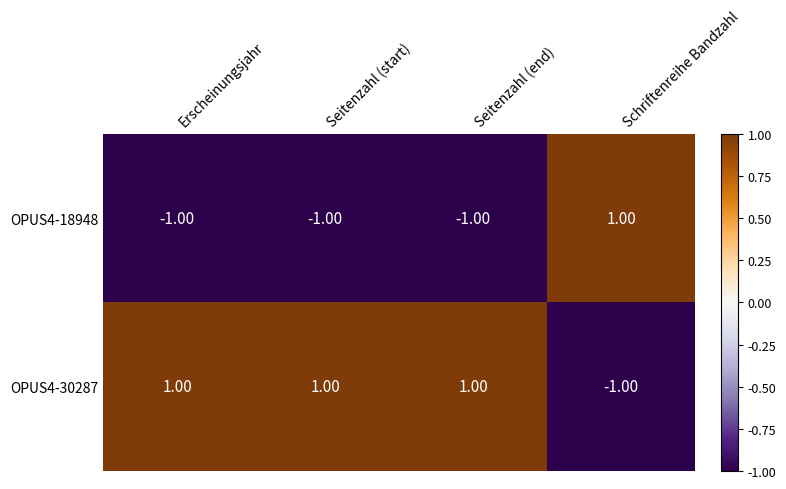

At which label does OPUS4-18948 reach its peak?

Schriftenreihe Bandzahl